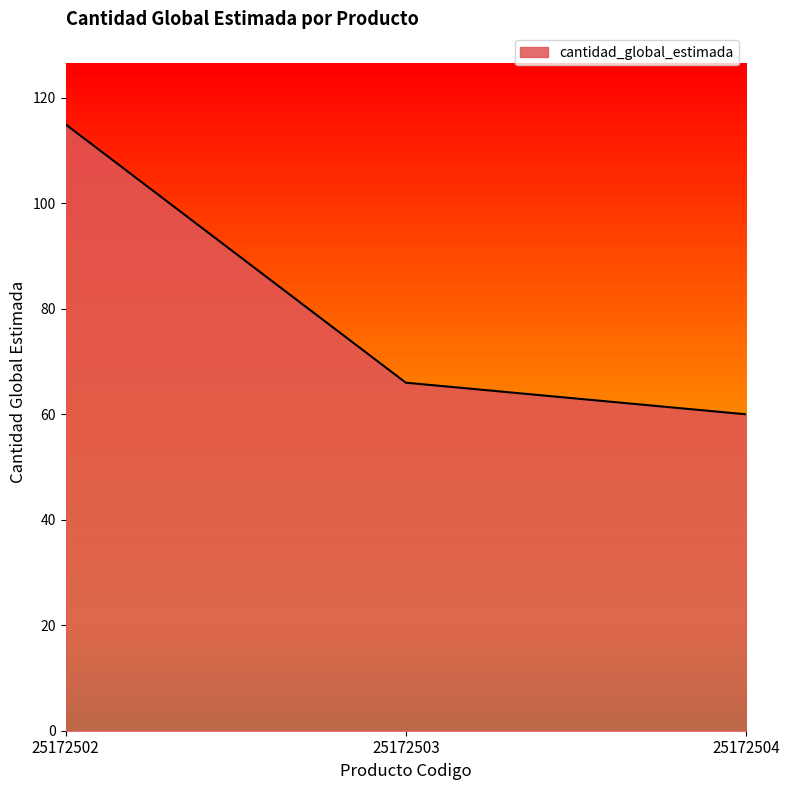

True or false: the data shows 67 at 25172502.

False